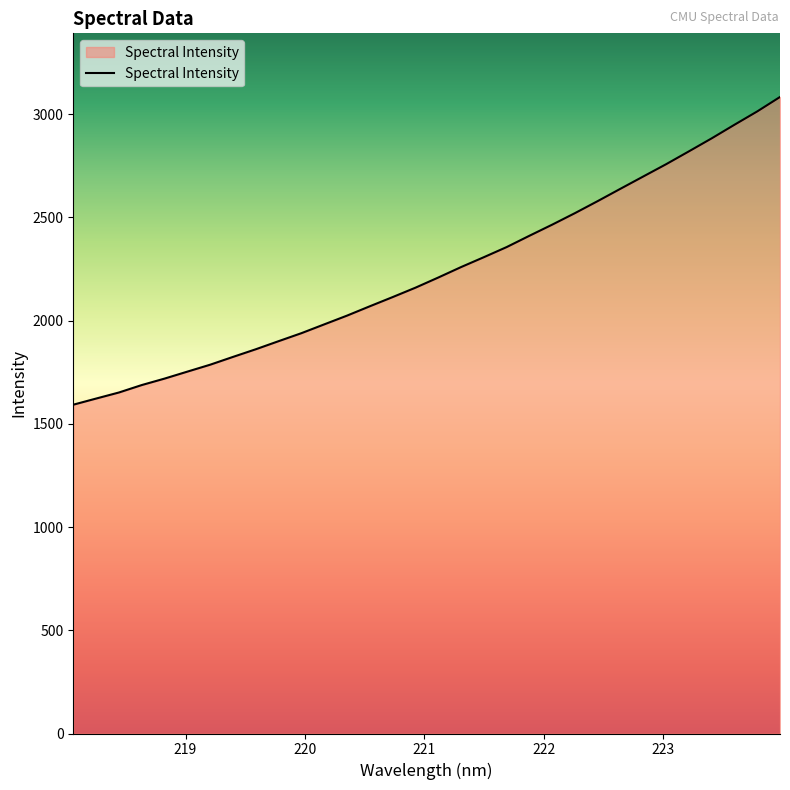

Count the number of data series in this chart.

1